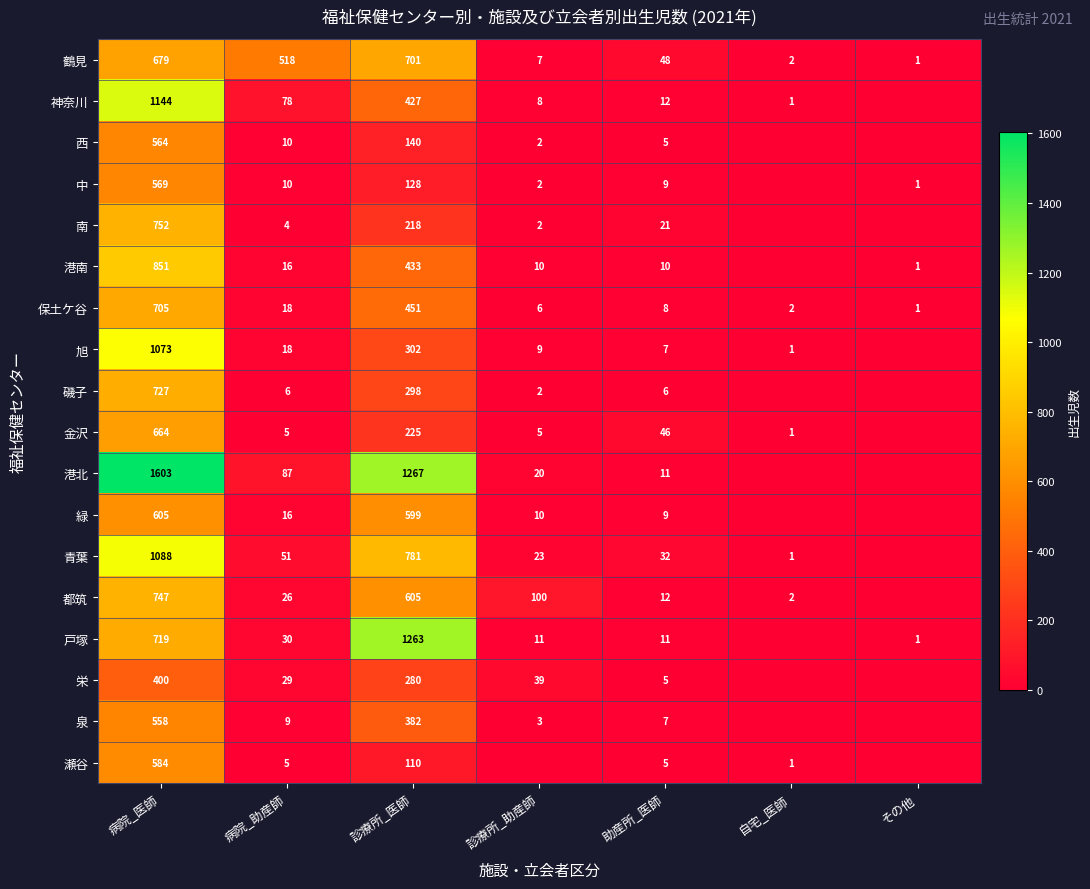

At 診療所_医師, list the series in order from smallest to largest.

瀬谷, 中, 西, 南, 金沢, 栄, 磯子, 旭, 泉, 神奈川, 港南, 保土ケ谷, 緑, 都筑, 鶴見, 青葉, 戸塚, 港北